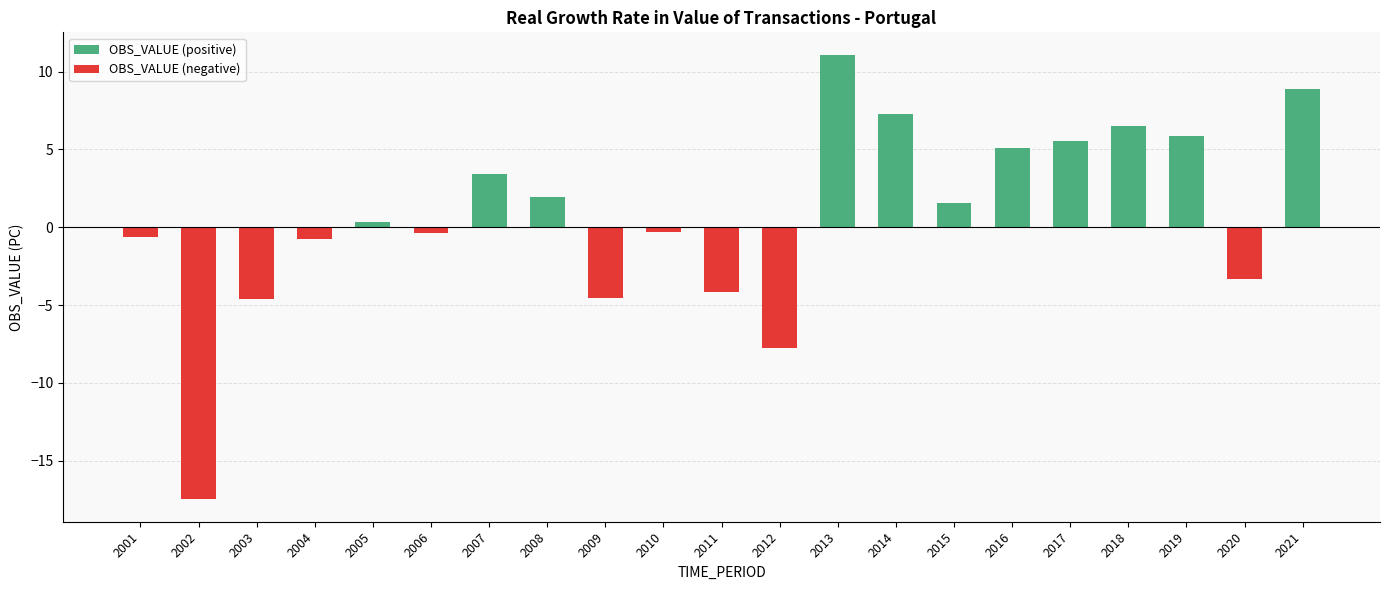

Which has a higher value, 2021 or 2017?

2021